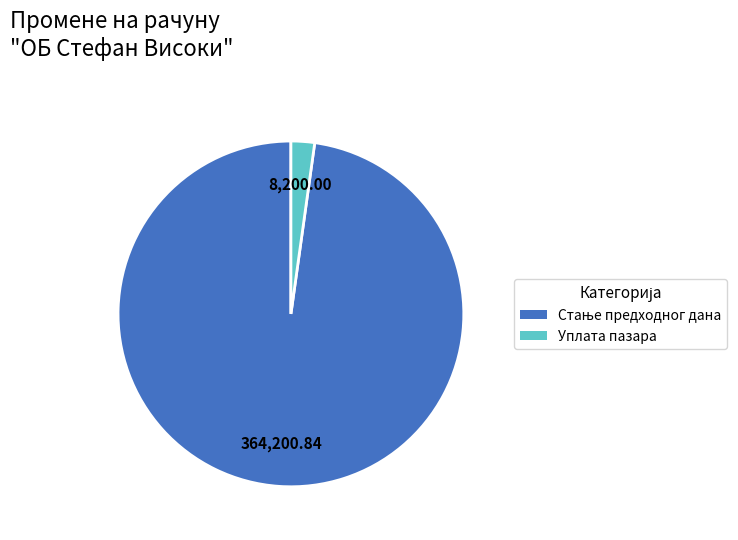

Does any single category account for the majority?

Yes